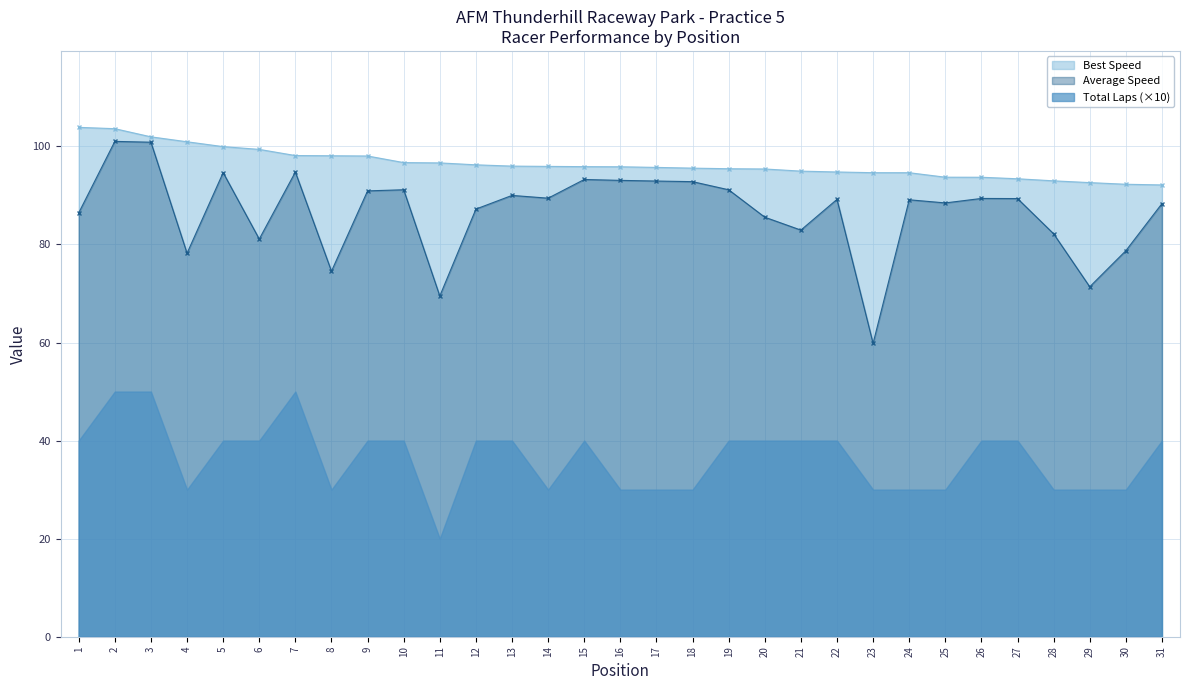

True or false: Average Speed has a value of 59.8 at 23.

True